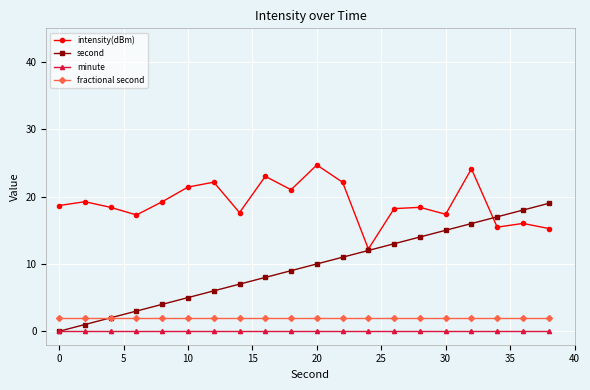

What is the minimum value for fractional second?

2.0